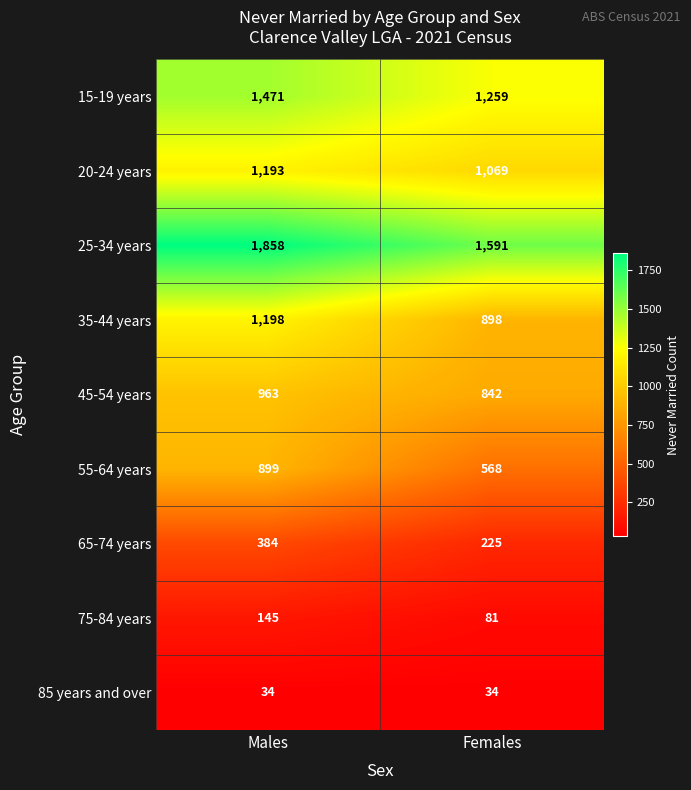

What is the total value across all series at Females?

6567